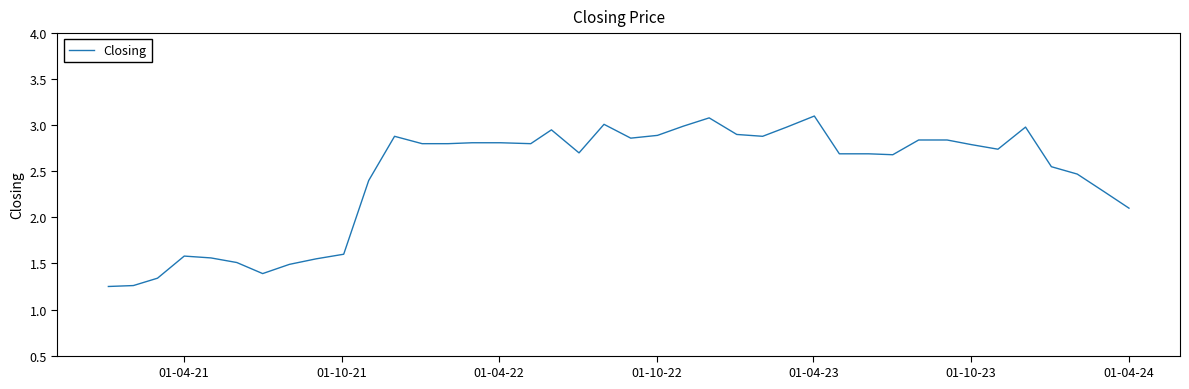

What is the greatest value displayed?

3.1